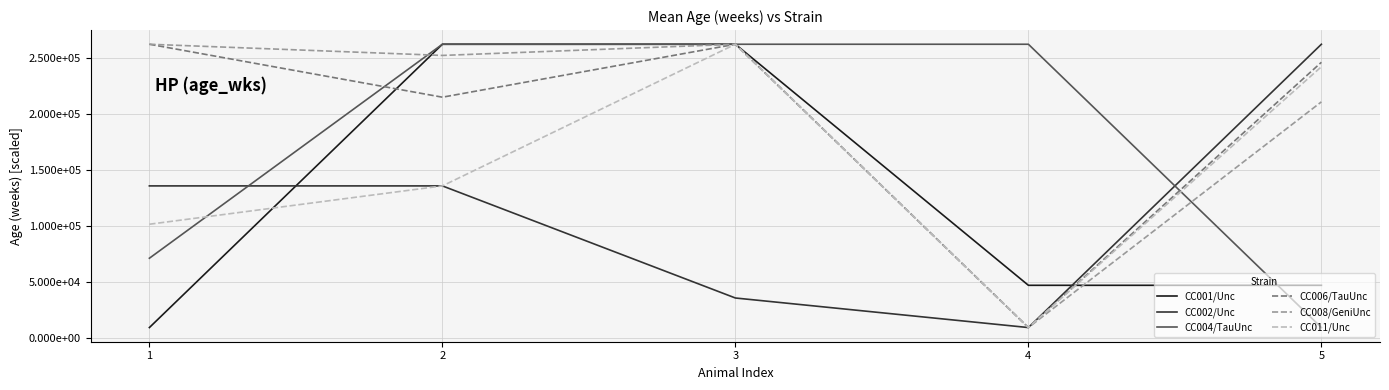

Does the chart display data point markers on the line(s)?

No